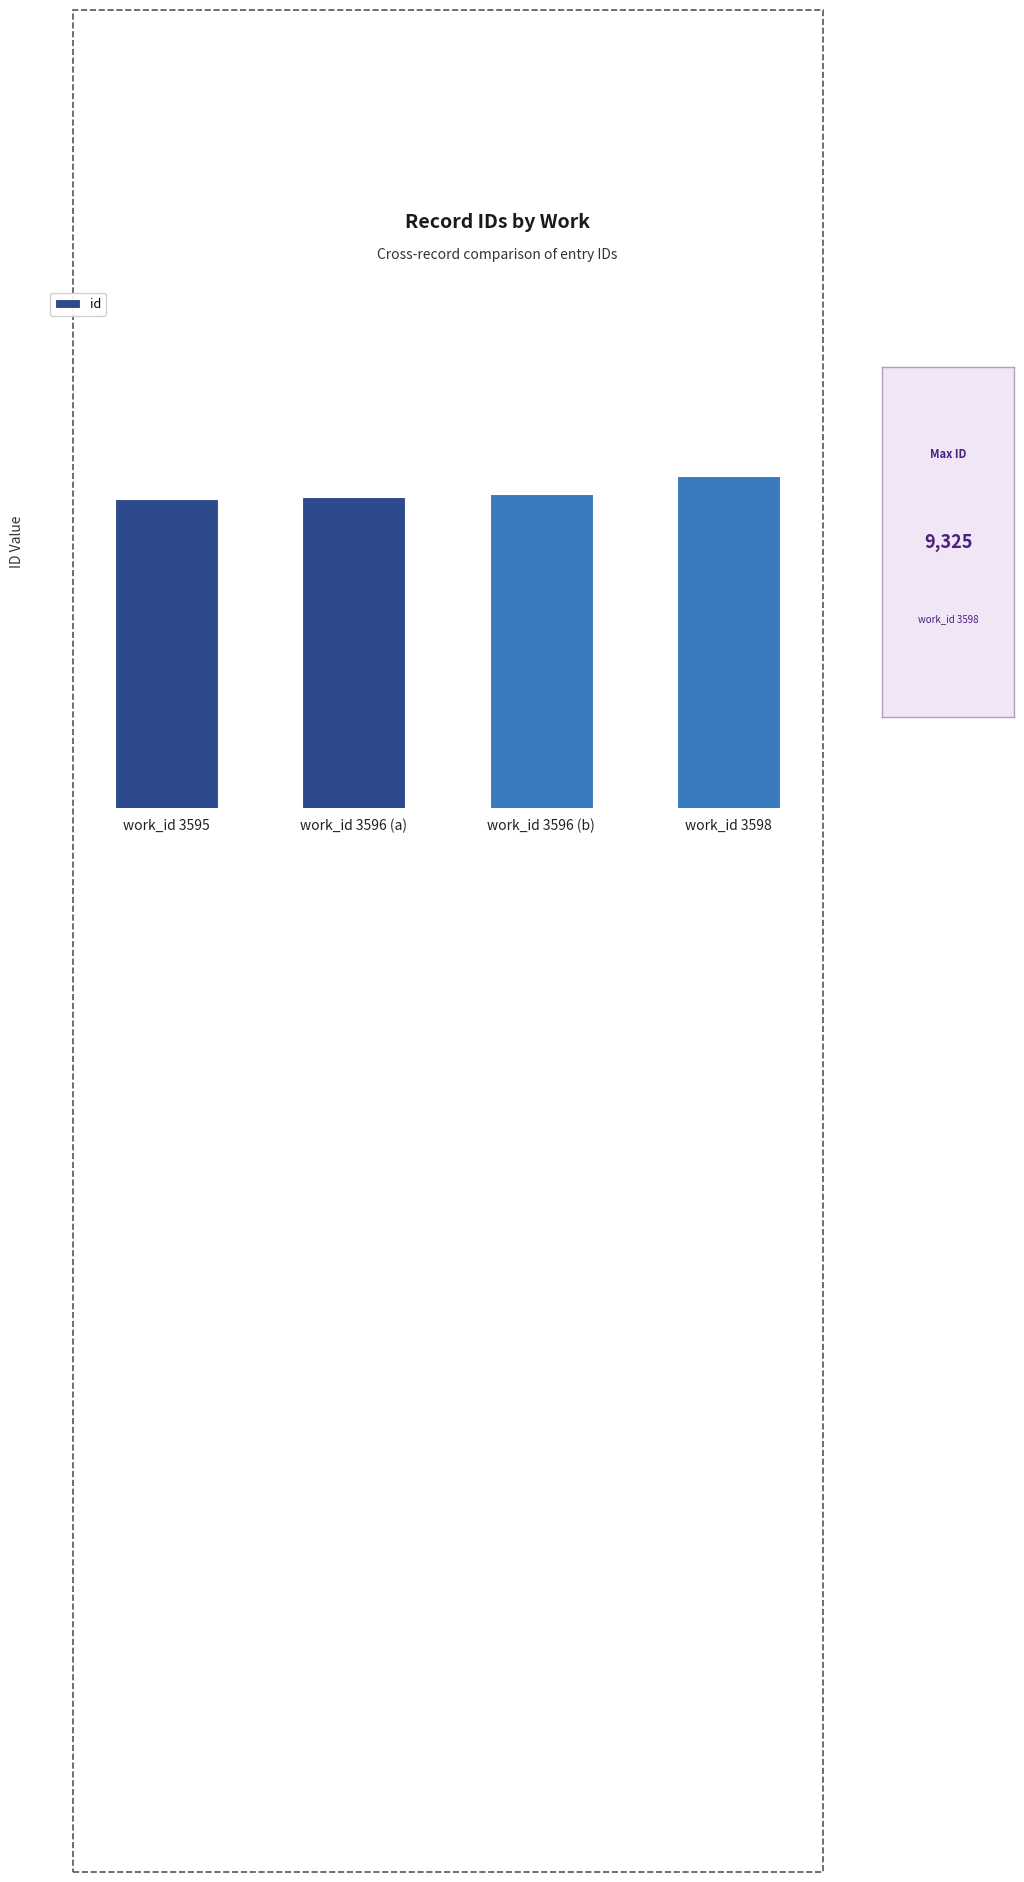

List the labels in order of value, smallest first.

work_id 3595, work_id 3596 (a), work_id 3596 (b), work_id 3598